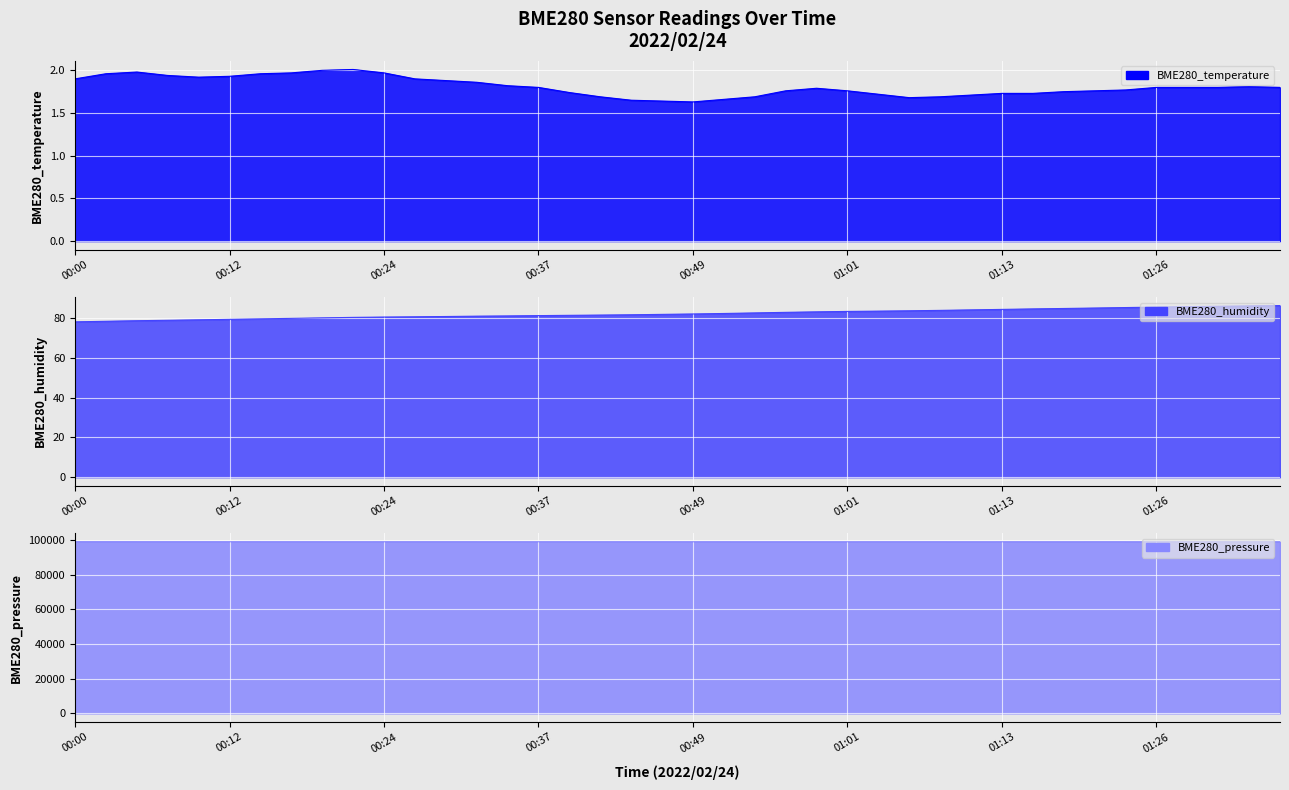

Which series has the largest range (max minus min)?

BME280_pressure